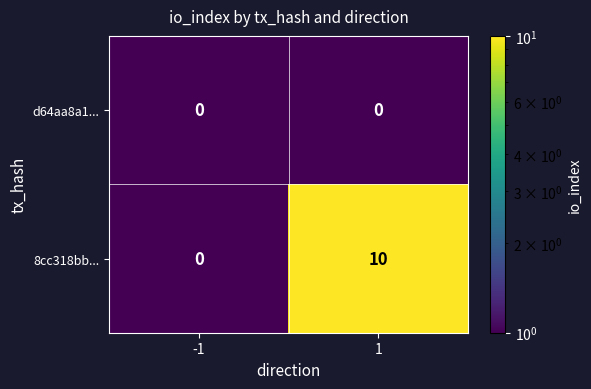

What is the maximum value shown in the chart?

10